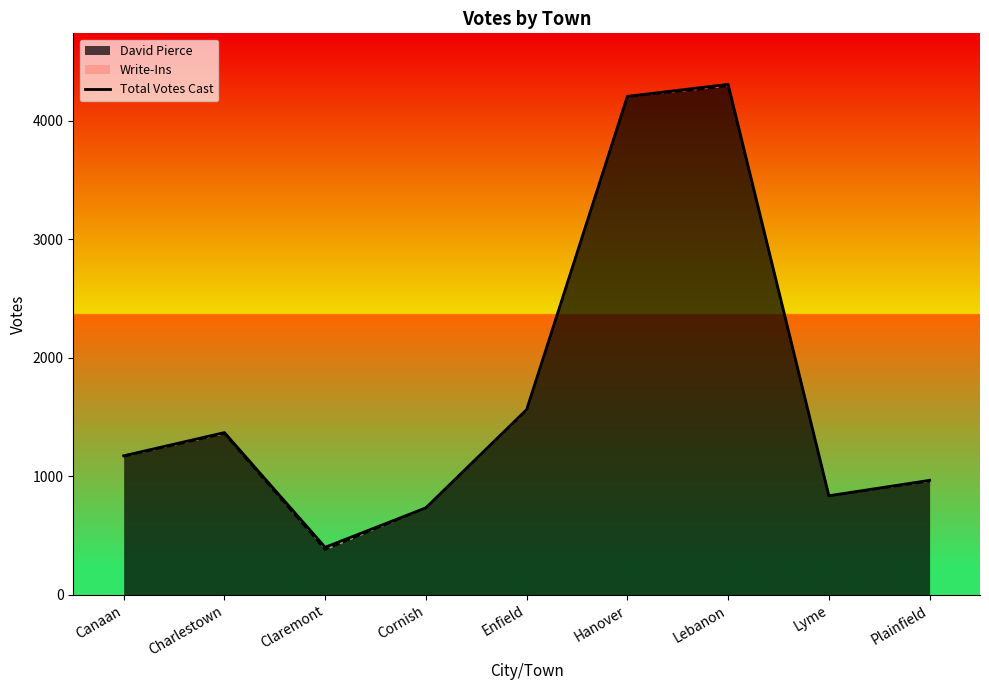

What is the sum of the values at Charlestown and Hanover?

5574